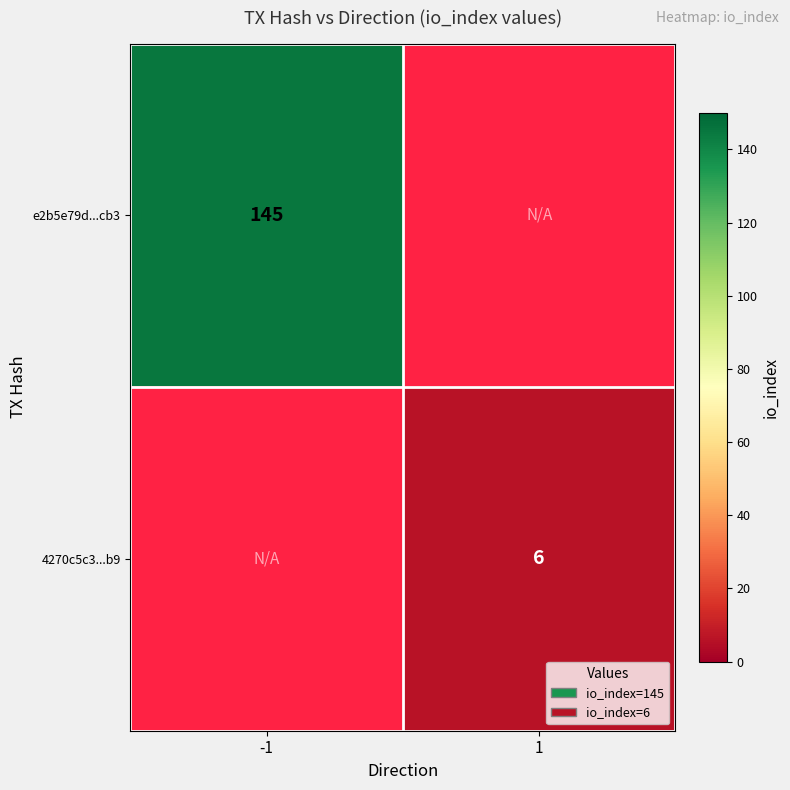

Is the value of 4270c5c3...b9 at 1 greater than the value of e2b5e79d...cb3 at -1?

No